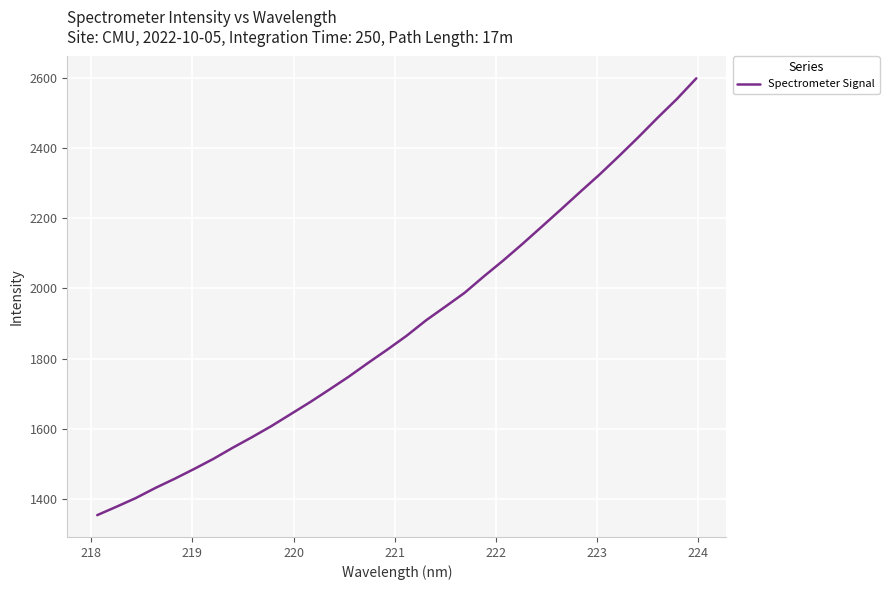

What is the greatest value displayed?

2598.8